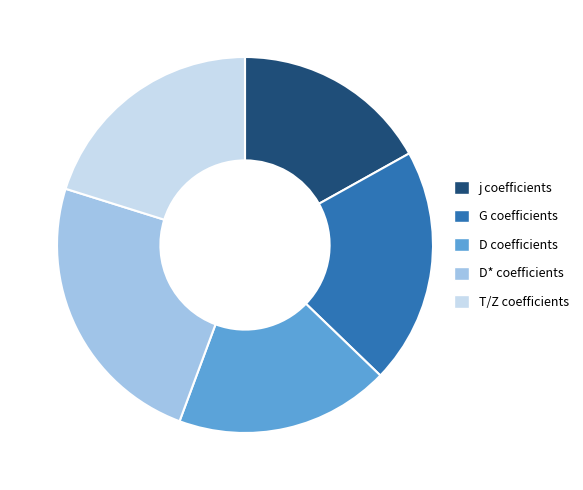

Which slice is the largest?

D* coefficients